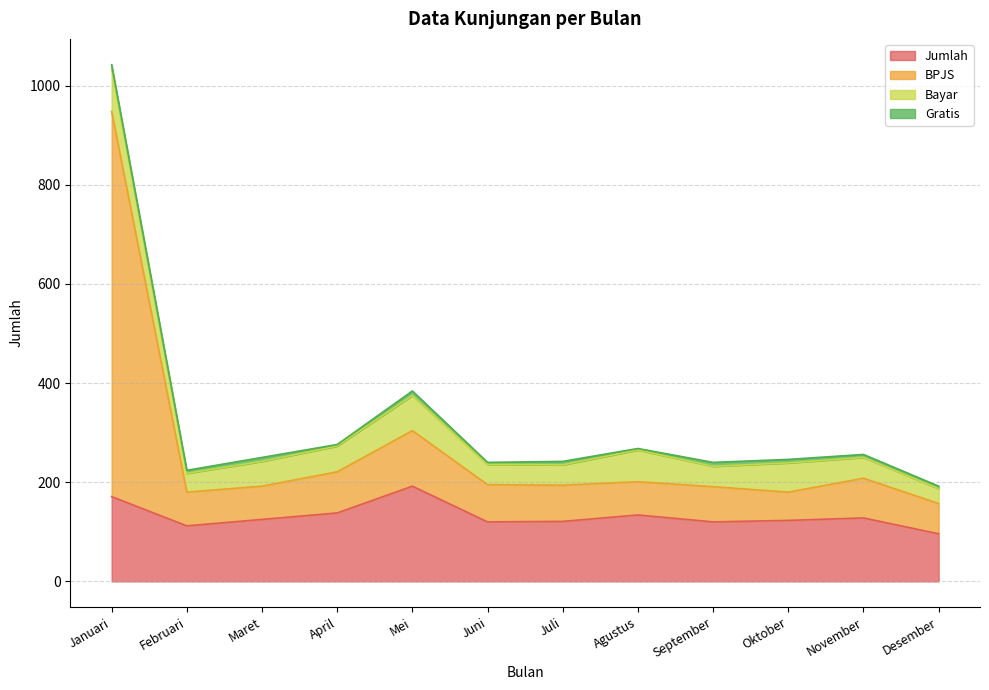

What is the maximum value for Jumlah?

192